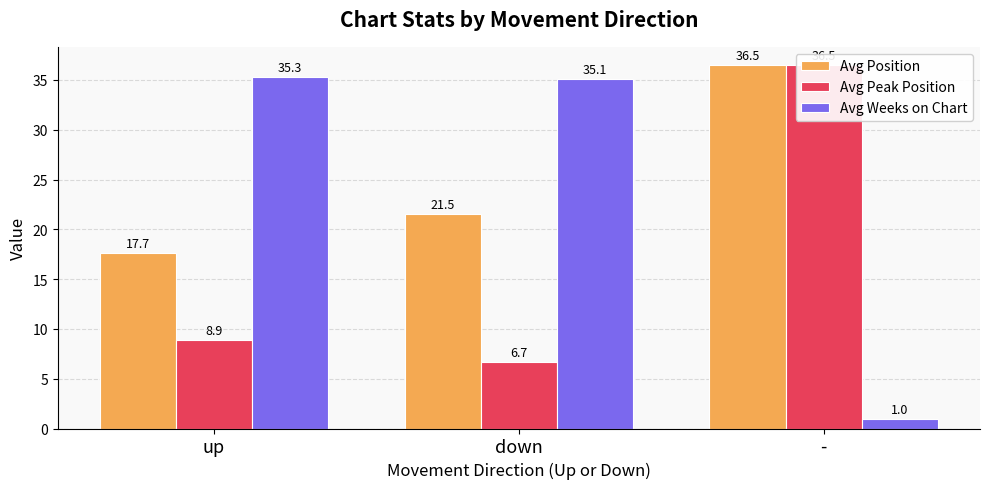

At which category is the sum across all series the highest?

-